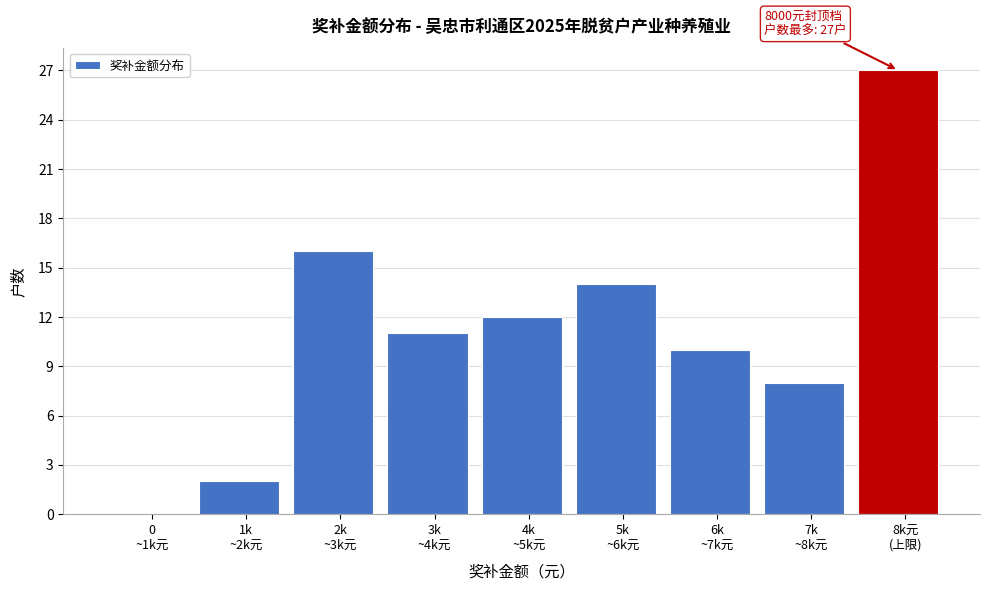

What is the maximum value shown in the chart?

27